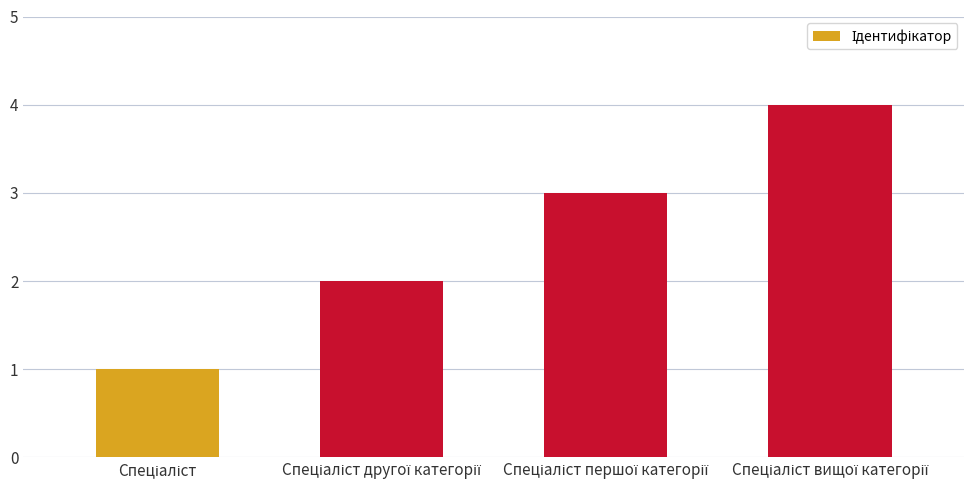

Count the number of categories in the chart.

4